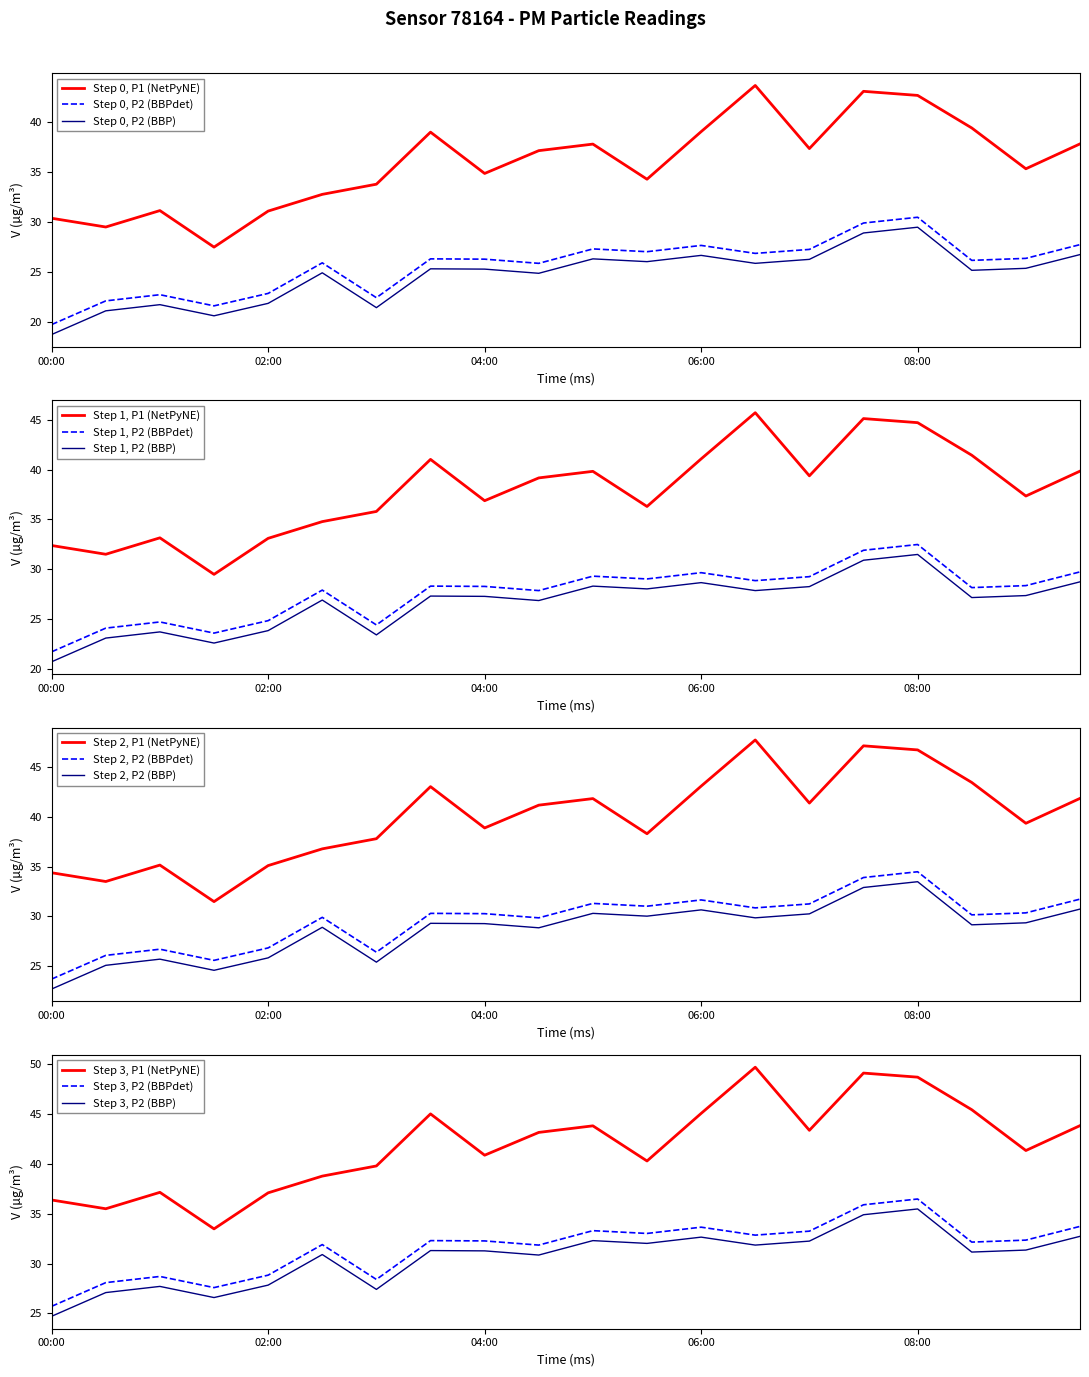

True or false: P1 and P2 cross at least once.

False